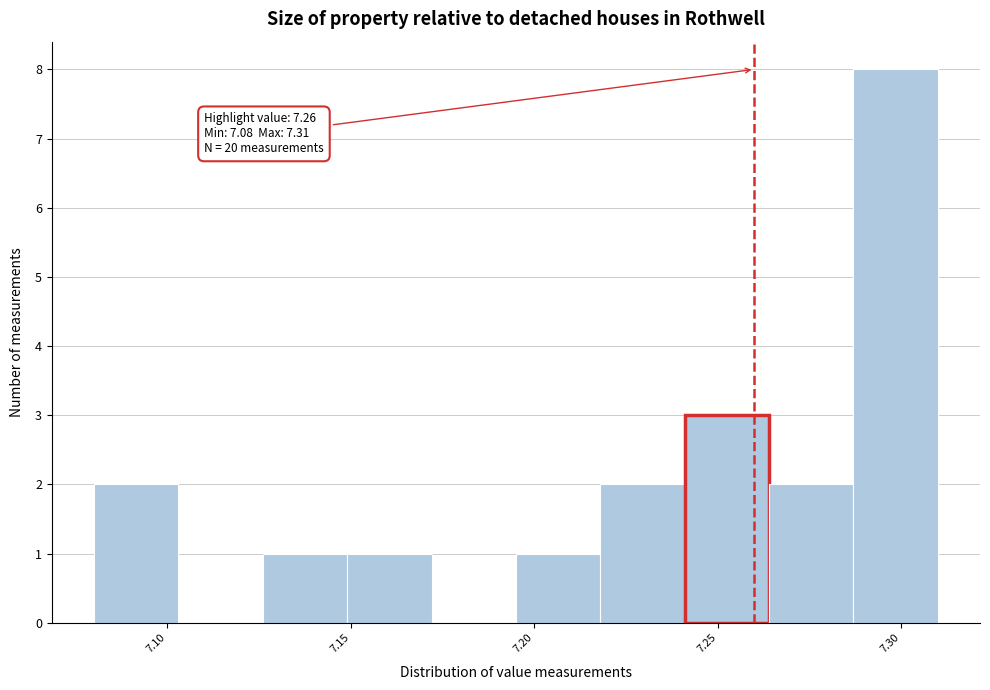

Which range on the x-axis has the tallest bar?

7.287 to 7.310